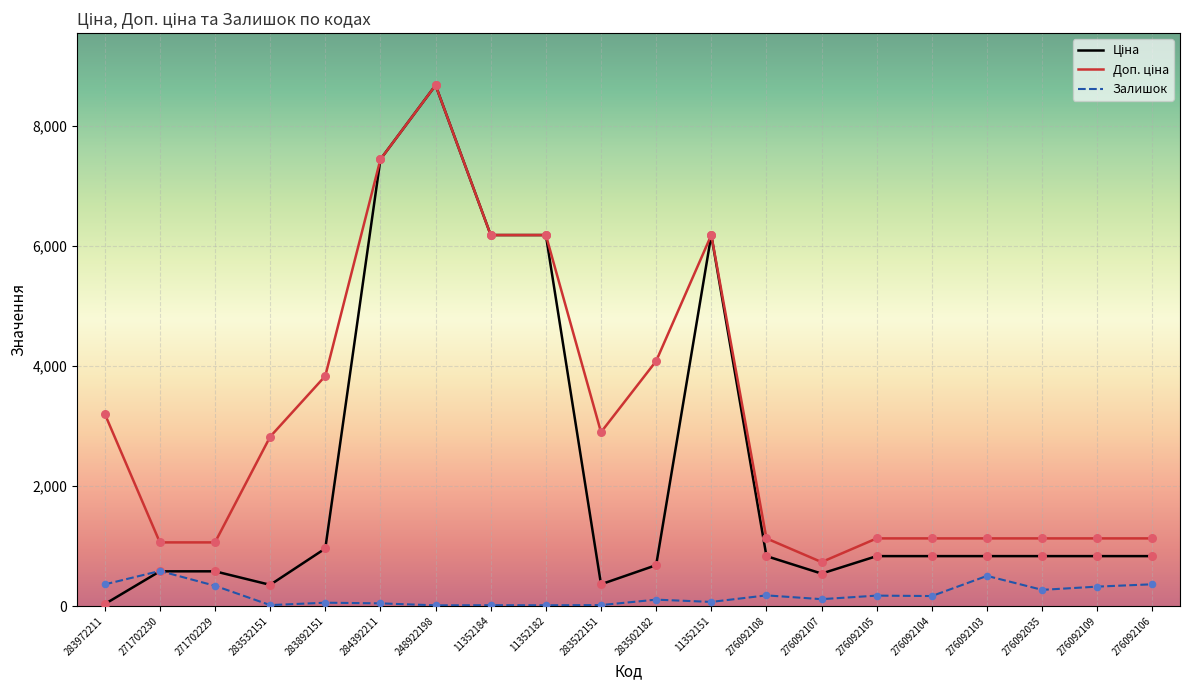

At which category is the sum across all series the highest?

248922198